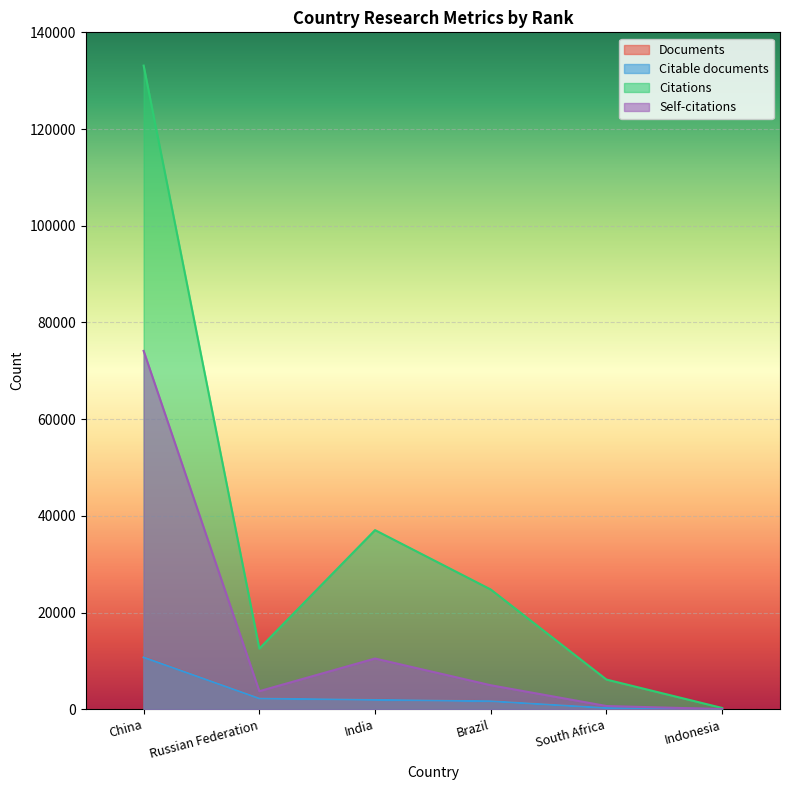

Is the value of Documents at Russian Federation greater than the value of Citable documents at Russian Federation?

Yes